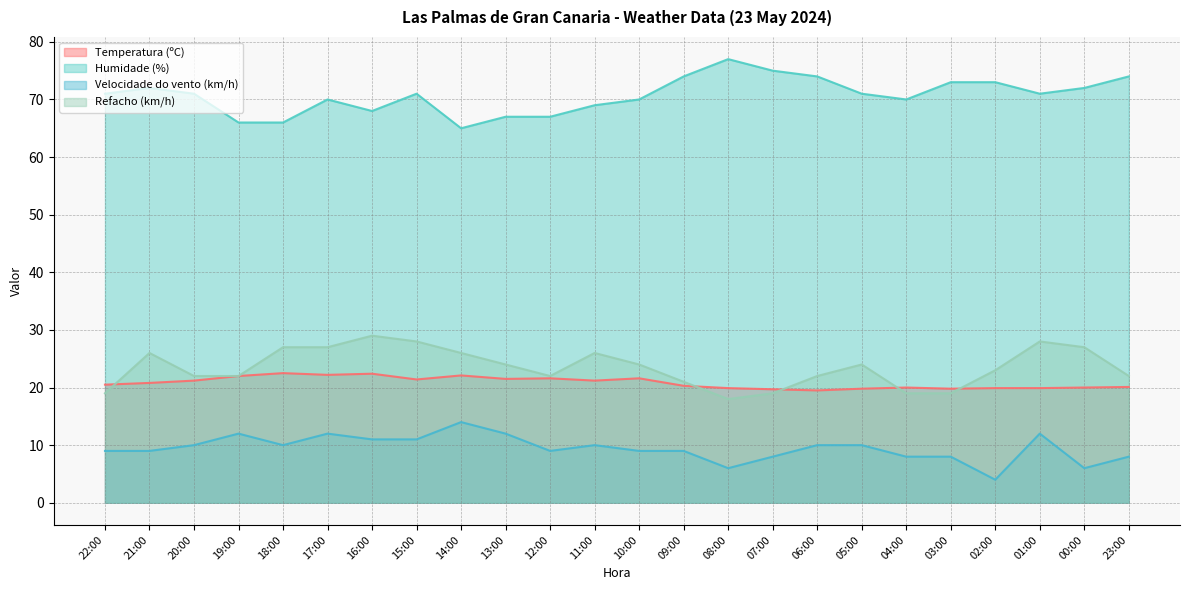

Rank the series by their maximum value, from highest to lowest.

Humidade (%), Refacho (km/h), Temperatura (ºC), Velocidade do vento (km/h)